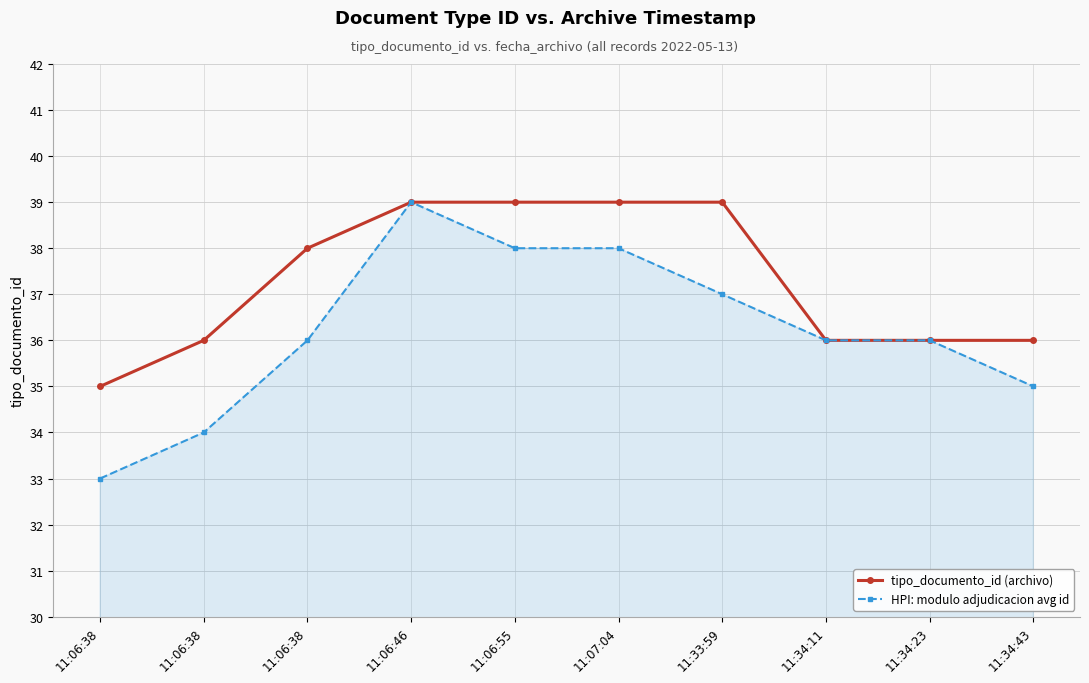

How many lines are shown in the chart?

2